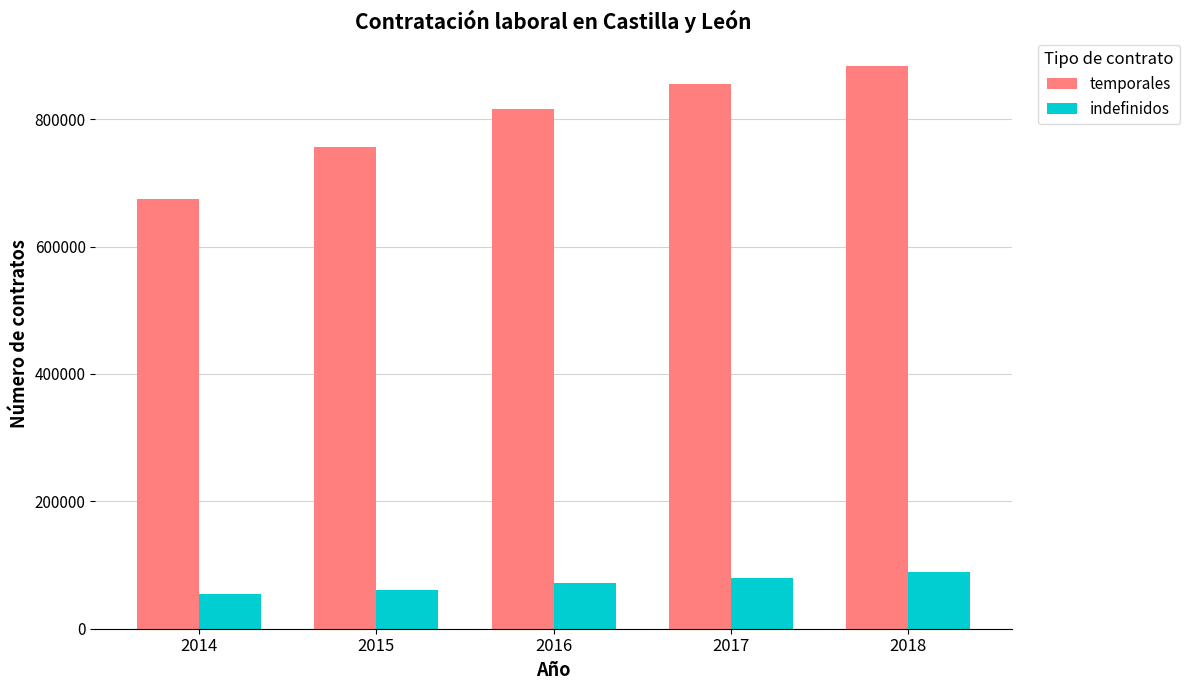

Reading right to left, extract all data points from this chart.

temporales: 883900	856049	815812	757026	675442
indefinidos: 88859	79138	71030	60810	54816